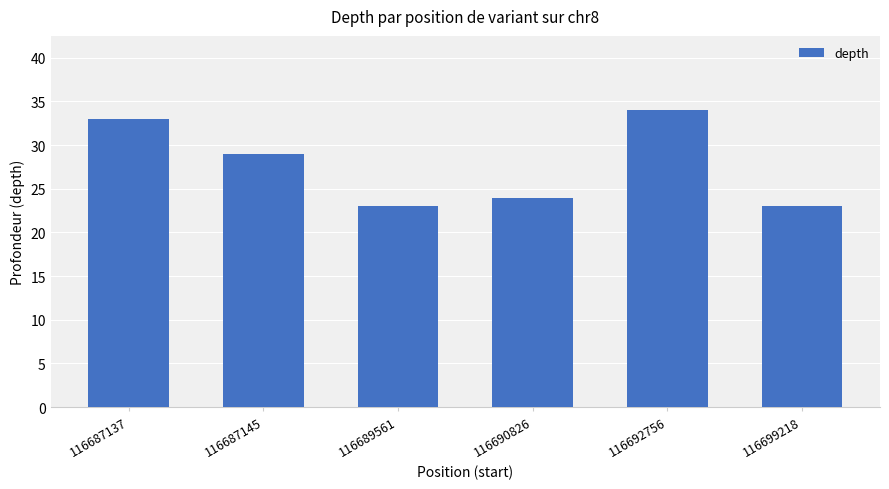

Is it true that the value at 116690826 is 24?

True